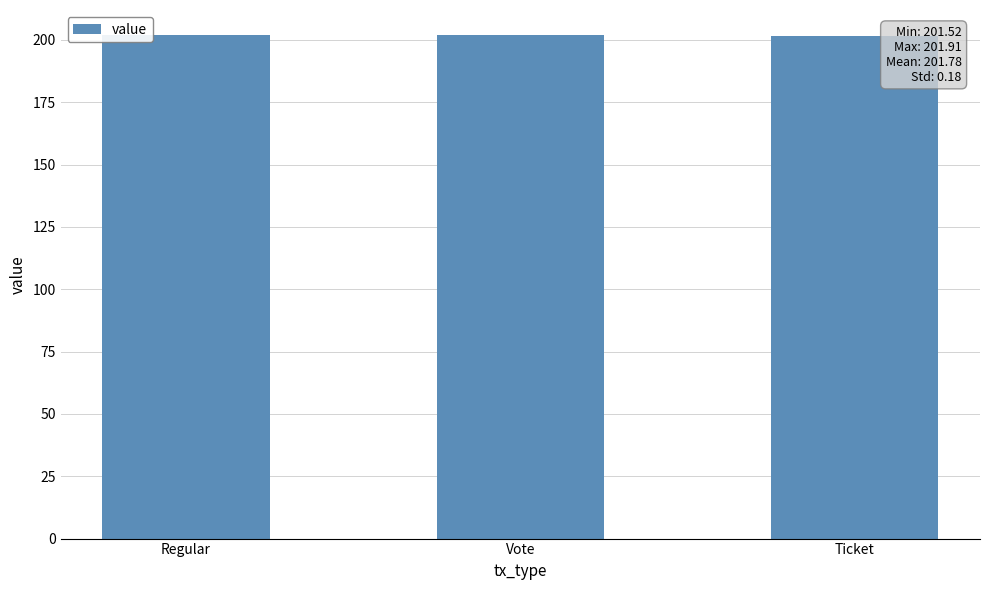

What is the sum of all values?

605.3